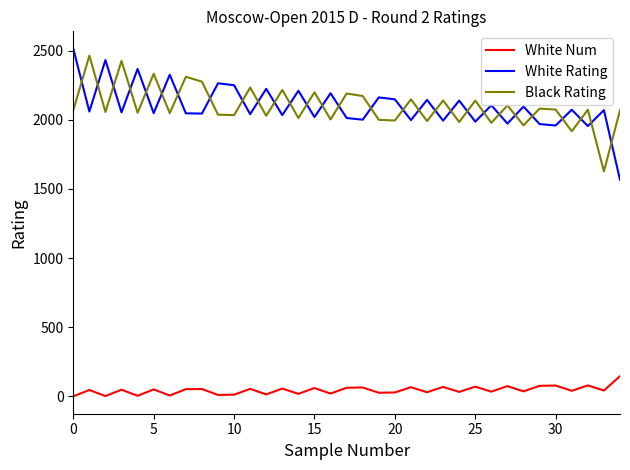

True or false: White Rating and White Num intersect in this chart.

False